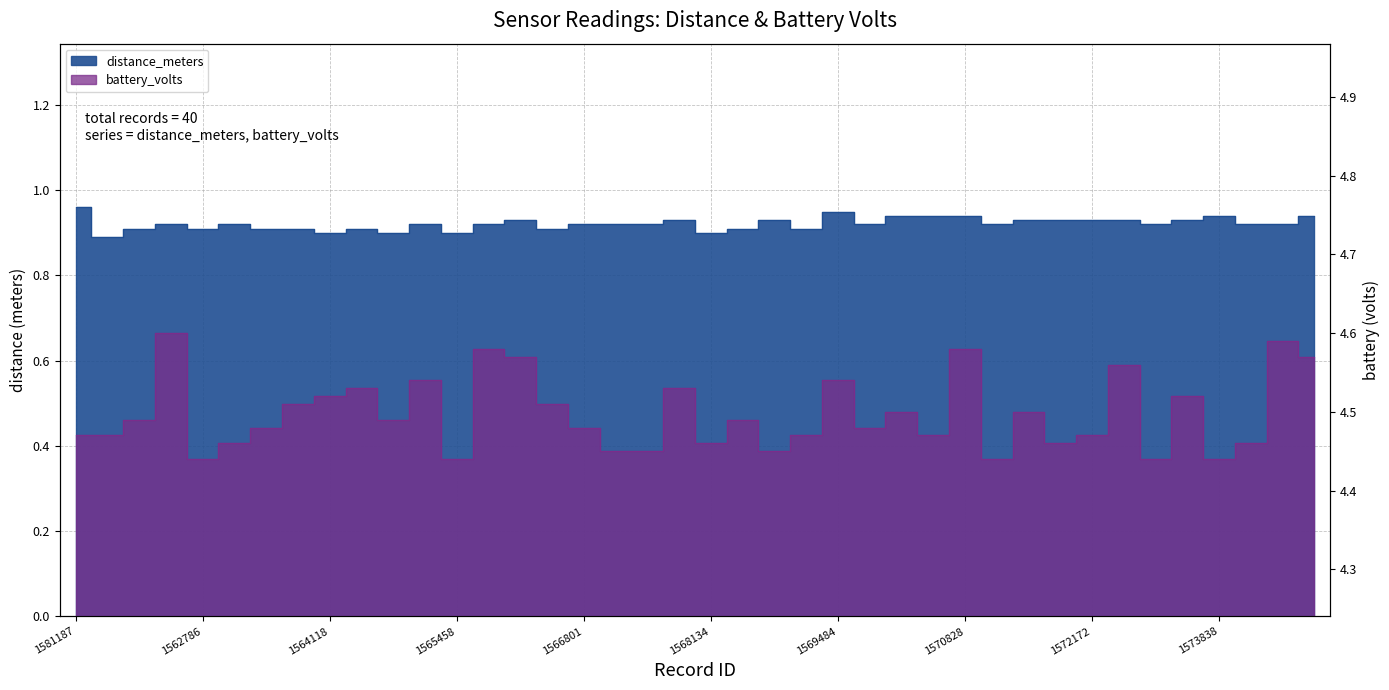

The value of distance_meters at 1574169 is 1.4. True or false?

False